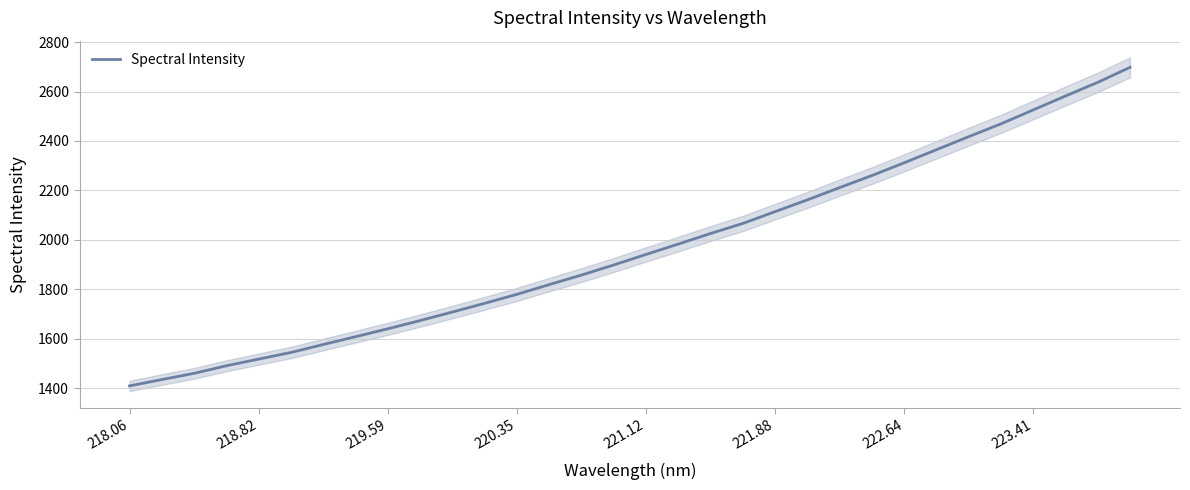

Does the chart display data point markers on the line(s)?

No